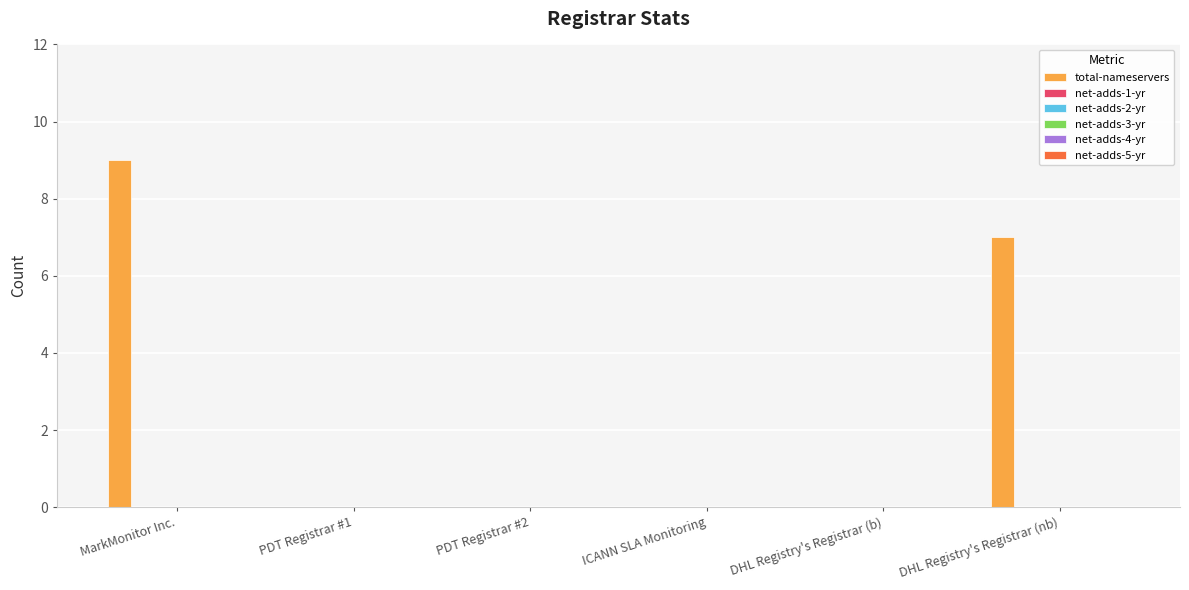

What is the greatest value displayed?

9